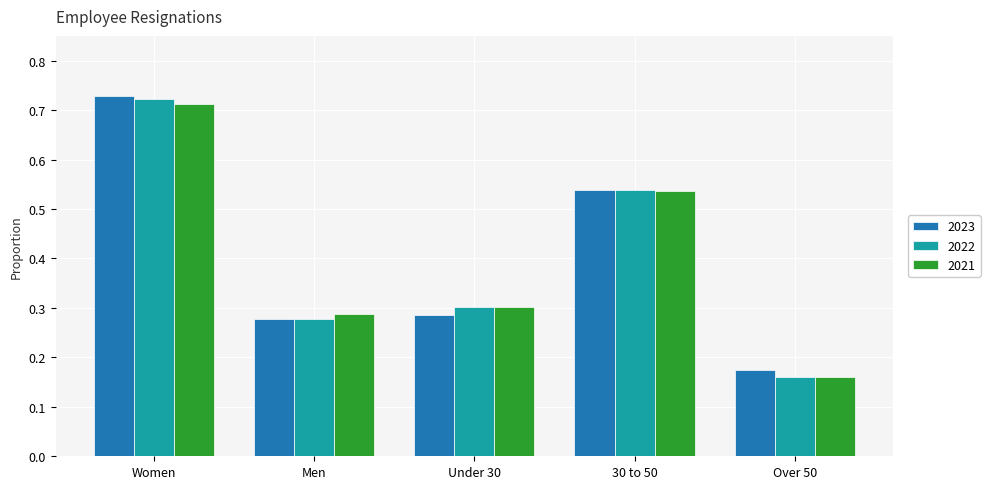

Which category has the lowest value across all series?

Over 50